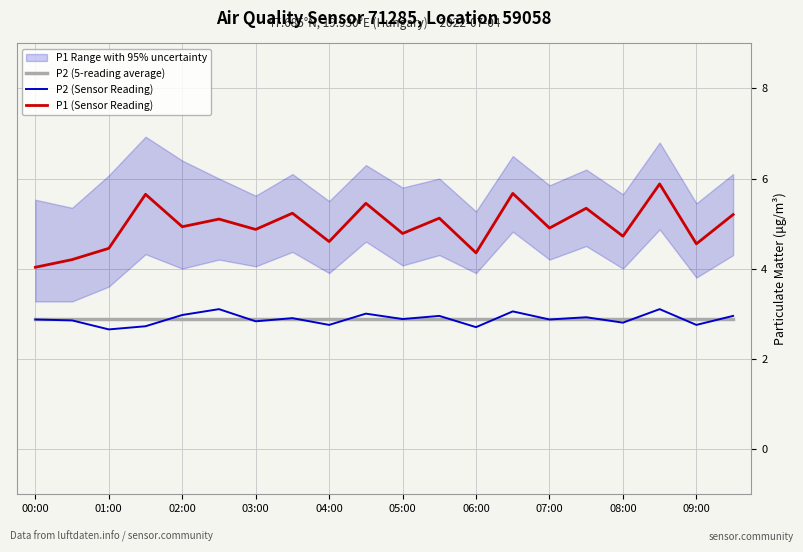

The P2 (Sensor Reading) series shows 4.4 at 06:00. True or false?

False